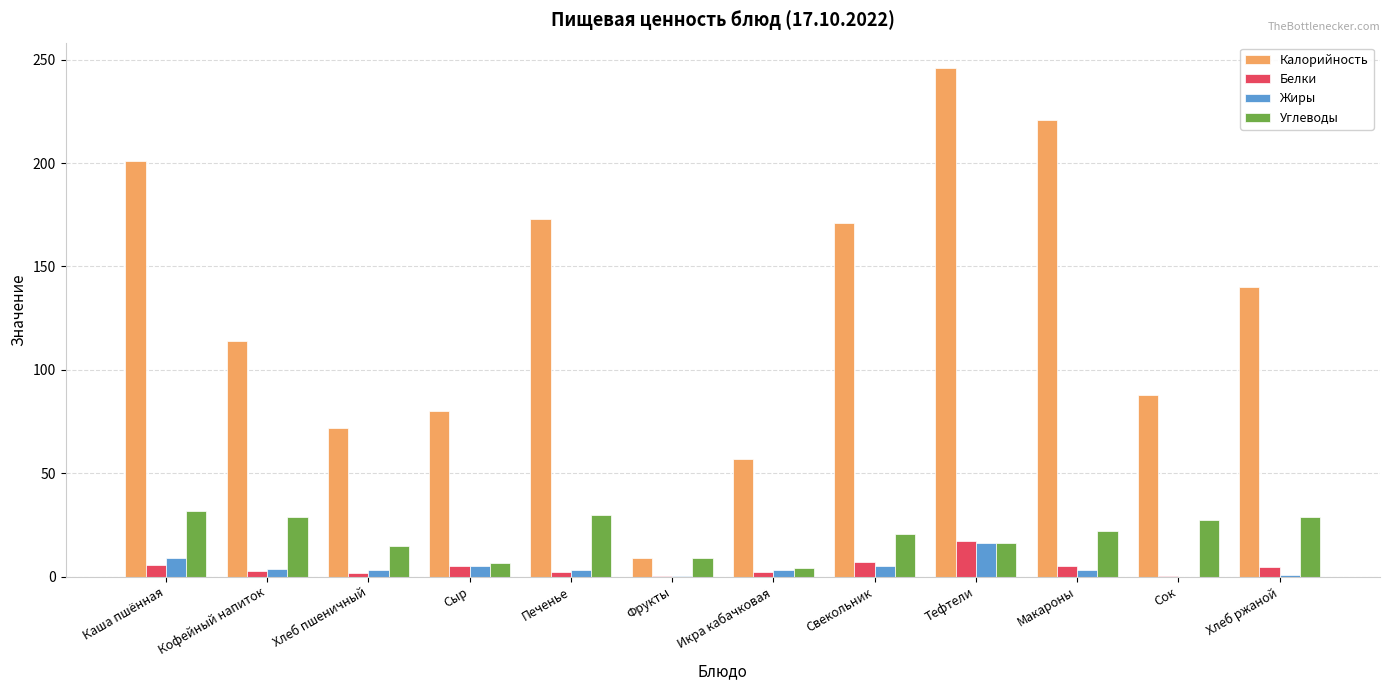

What is the sum of all Жиры values?

52.0